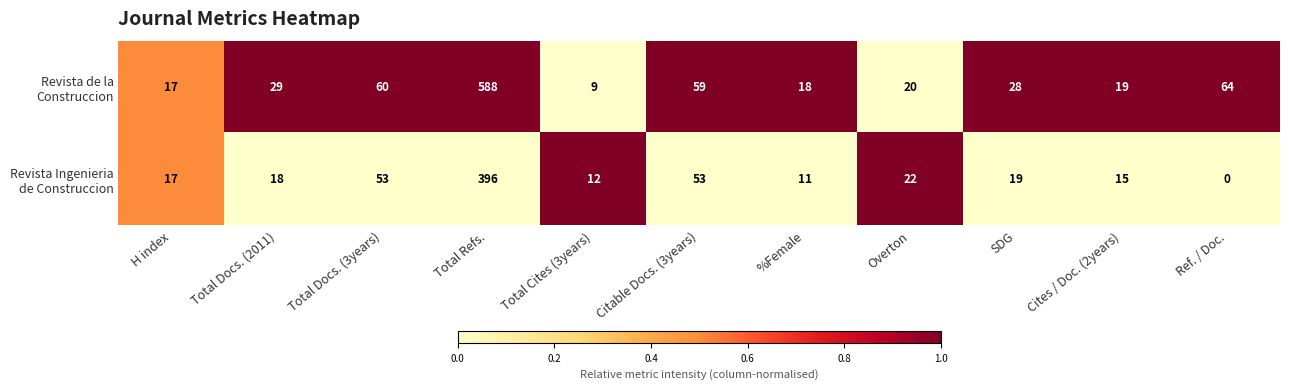

What is the total value across all series at %Female?

29